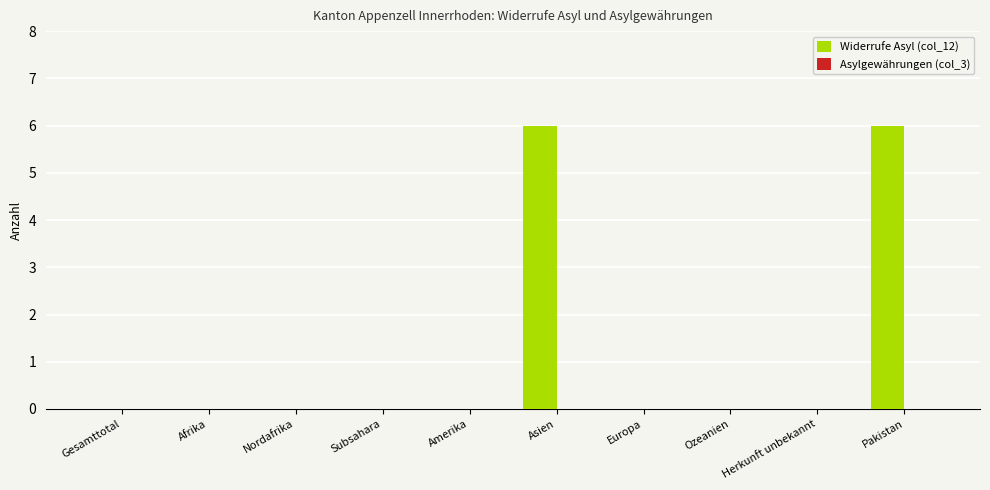

What is the approximate value at Pakistan?

6